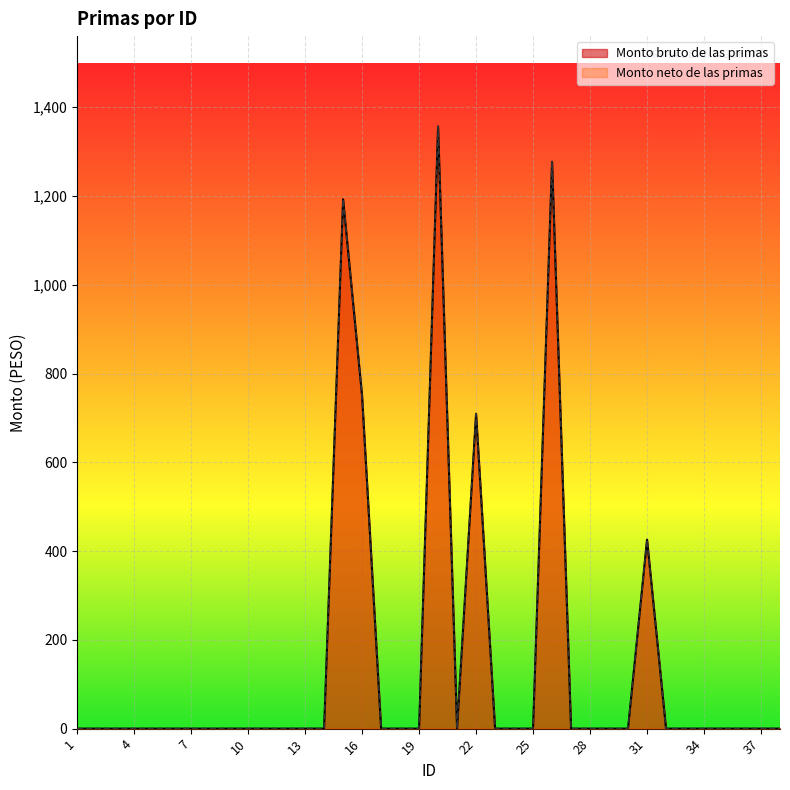

The value of Monto neto de las primas at 18 is 0.0. True or false?

True